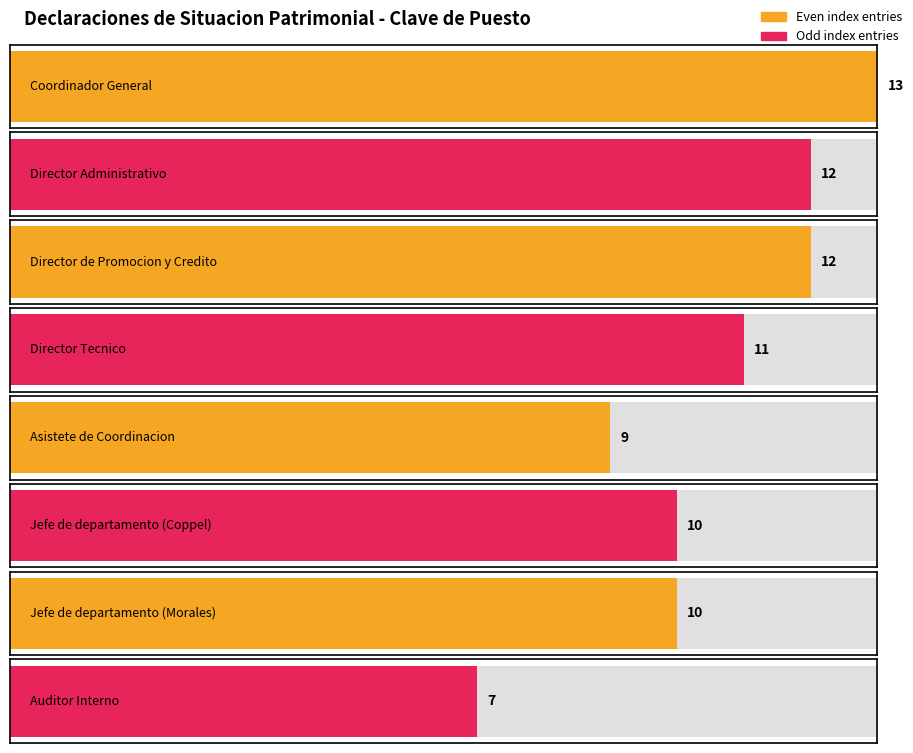

List the labels in order of value, smallest first.

Auditor Interno, Asistete de Coordinacion, Jefe de departamento (Coppel), Jefe de departamento (Morales), Director Tecnico, Director Administrativo, Director de Promocion y Credito, Coordinador General